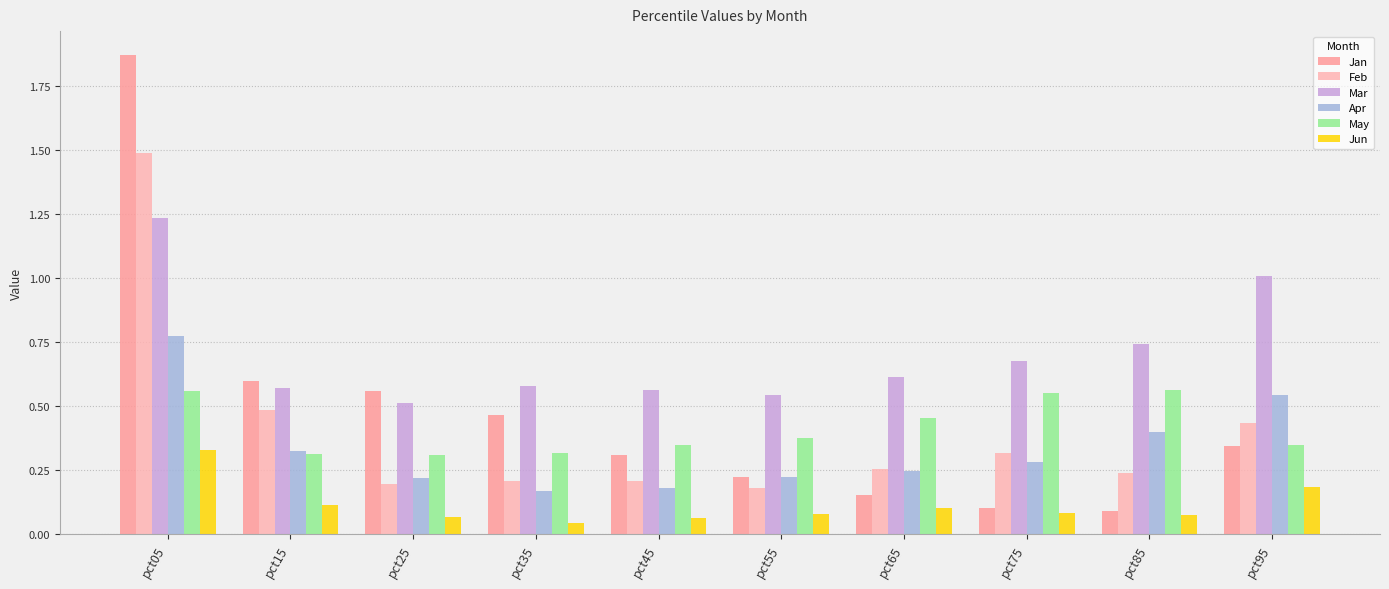

How many groups of bars are there?

10